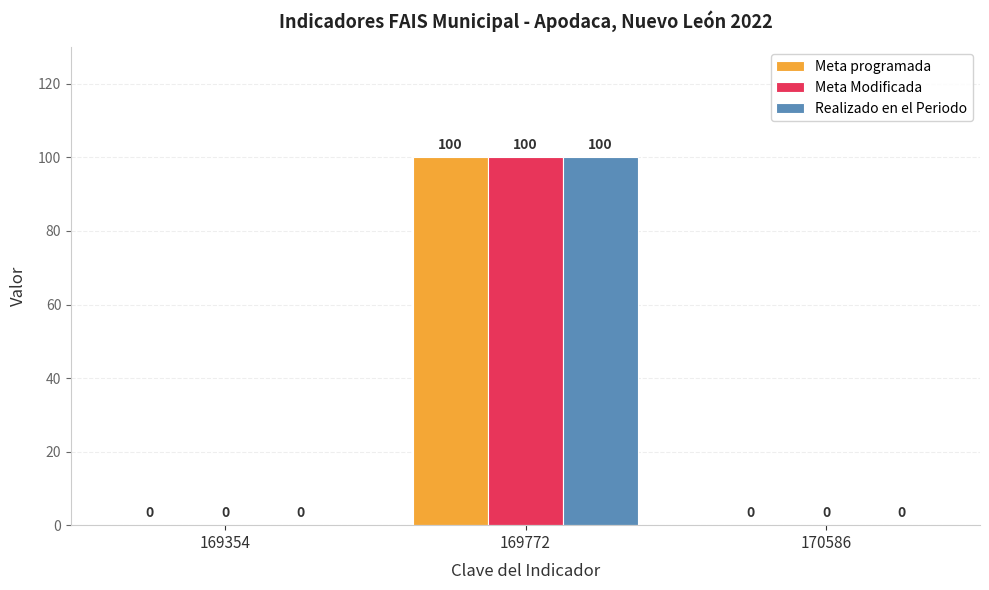

Reading left to right, transcribe all the data shown in this chart.

Meta programada: 169354=0	169772=100	170586=0
Meta Modificada: 169354=0	169772=100	170586=0
Realizado en el Periodo: 169354=0	169772=100	170586=0